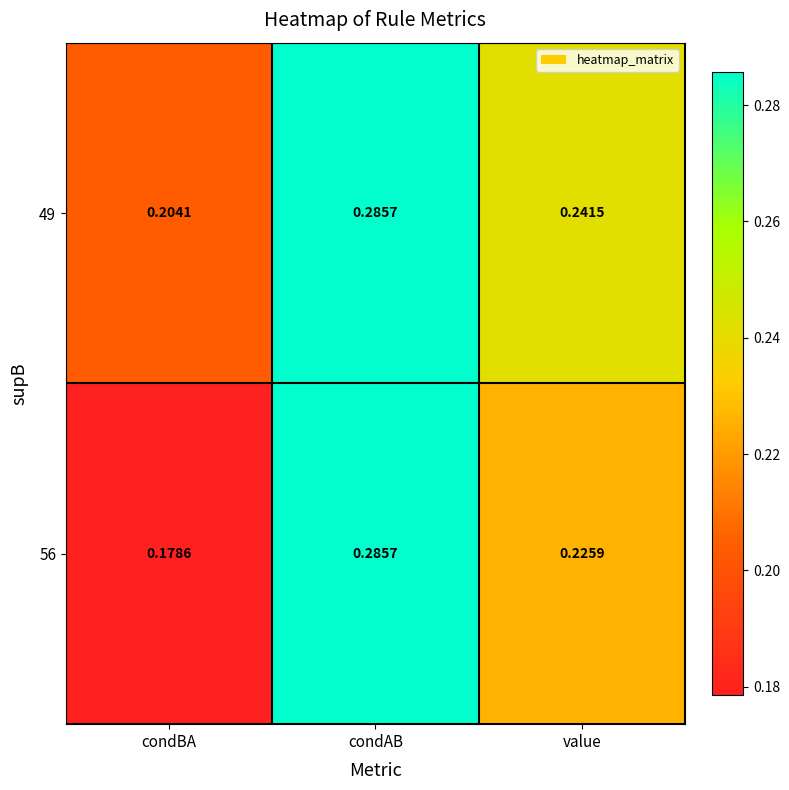

Rank the categories by 49 value from lowest to highest.

condBA, value, condAB